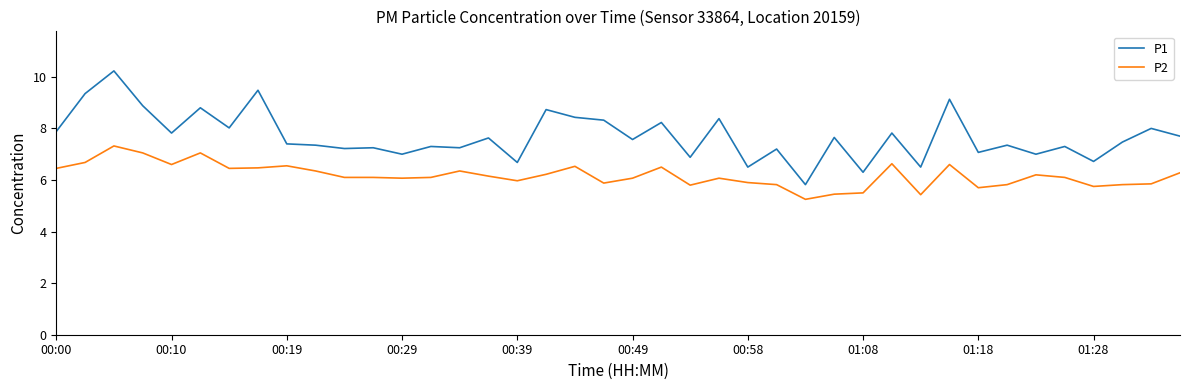

True or false: P2 and P1 intersect in this chart.

False